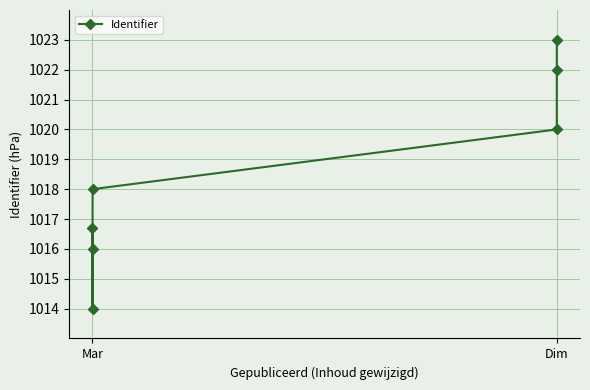

What position from the left is 4?

5